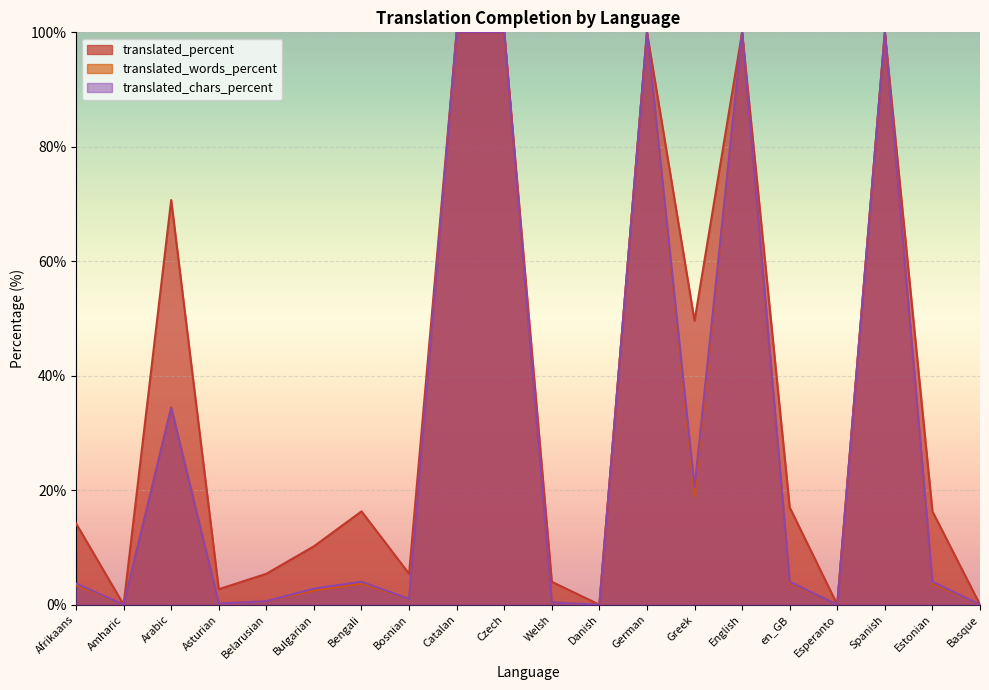

Between German and Spanish, which series saw the biggest shift?

translated_percent